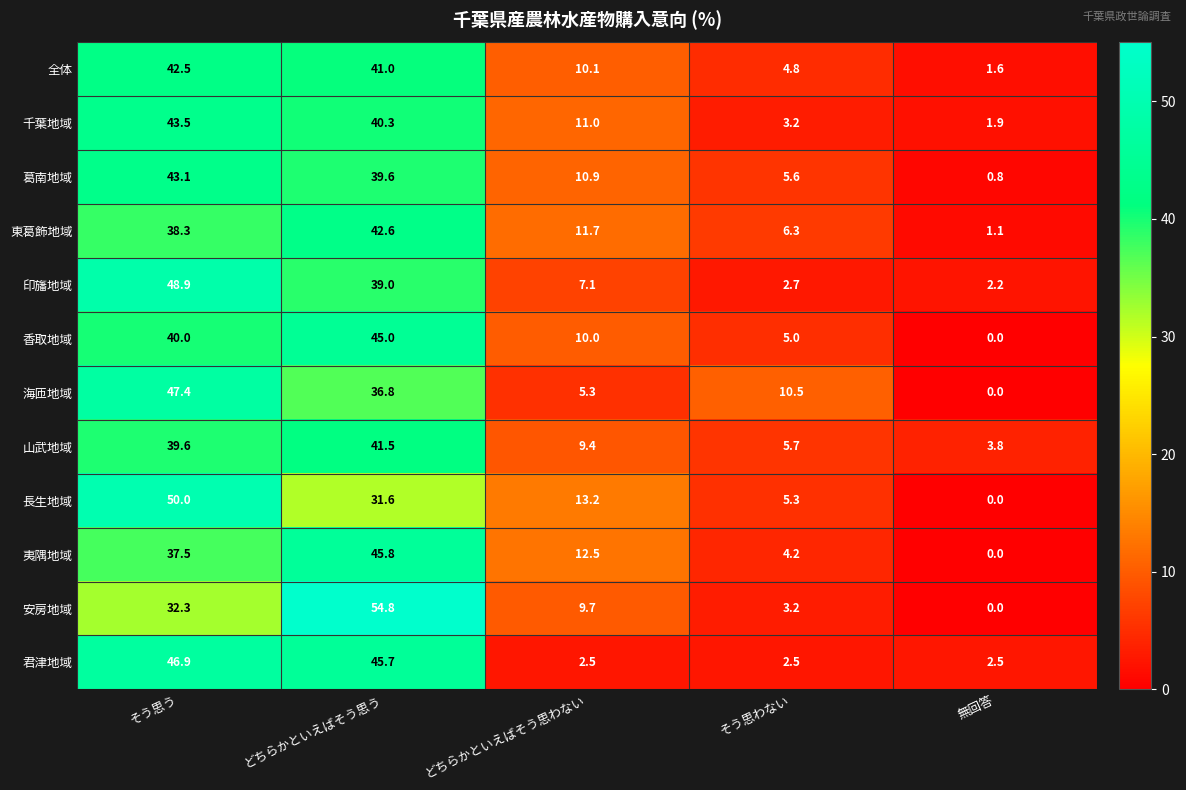

Which series has the largest range (max minus min)?

安房地域